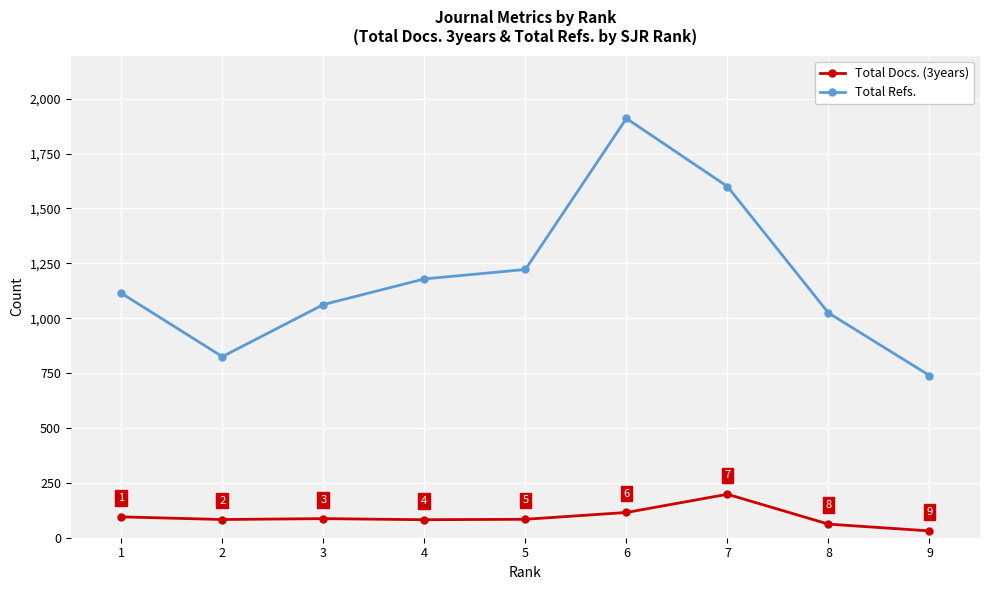

Rank the series by their average value, from highest to lowest.

Total Refs., Total Docs. (3years)